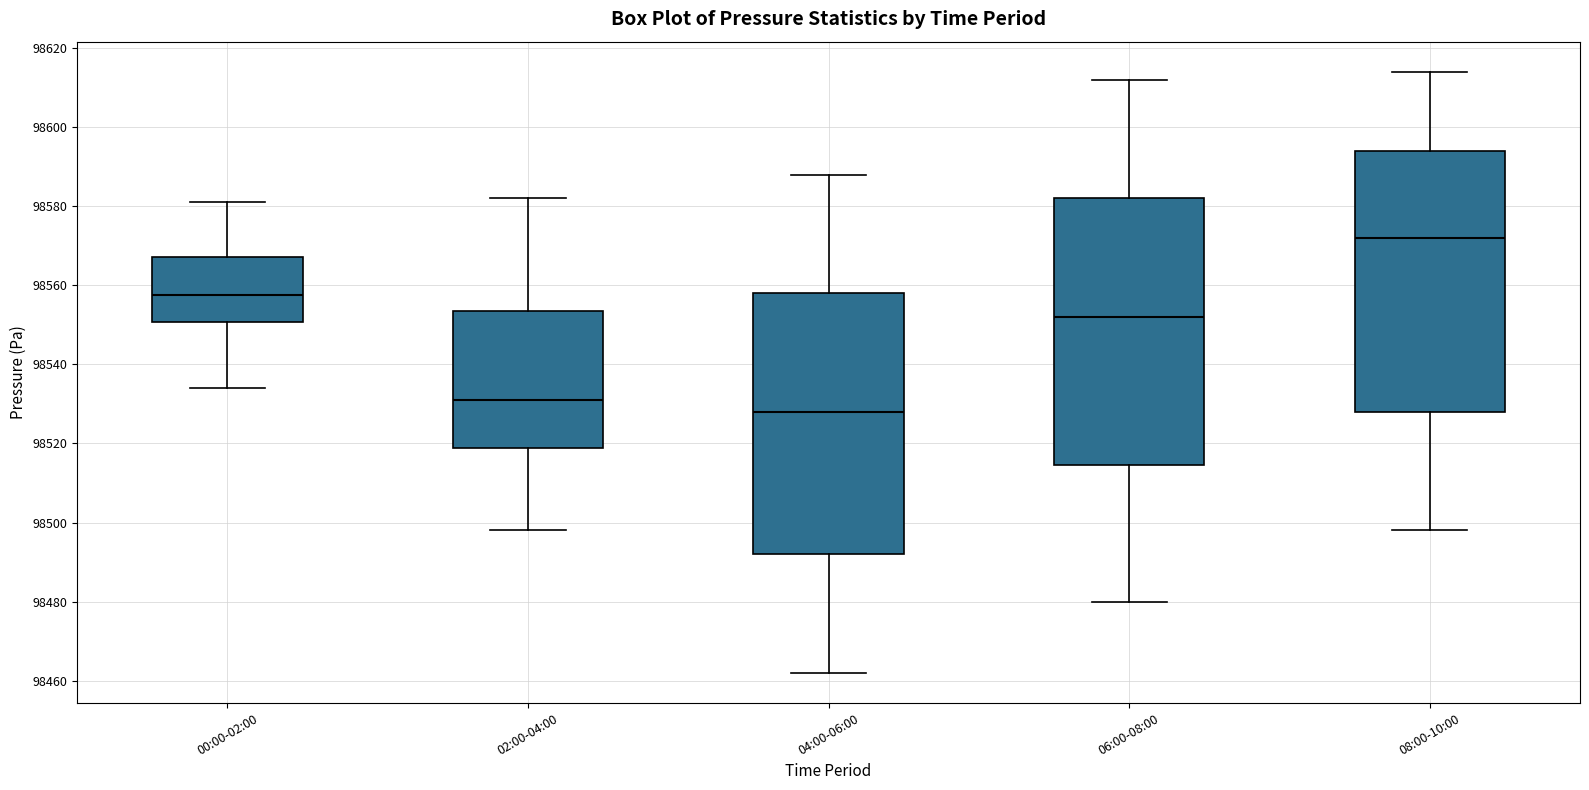

Reading left to right, transcribe this box plot: for each box, give where its median line is, the range the box spans, and where its two whiskers end, as read against the y-axis. The values are not printed on the chart, so give them approximately, as read against the axis.

00:00-02:00: median 98558, box 98550 to 98568, whiskers 98534 to 98582
02:00-04:00: median 98532, box 98518 to 98554, whiskers 98498 to 98582
04:00-06:00: median 98528, box 98492 to 98558, whiskers 98462 to 98588
06:00-08:00: median 98552, box 98514 to 98582, whiskers 98480 to 98612
08:00-10:00: median 98572, box 98528 to 98594, whiskers 98498 to 98614